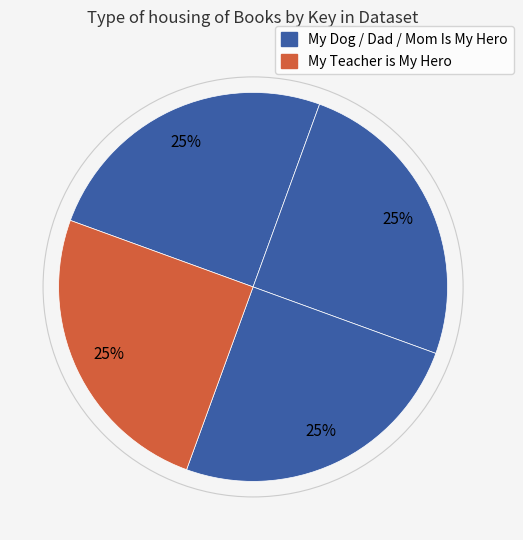

Count the number of slices in the pie.

4